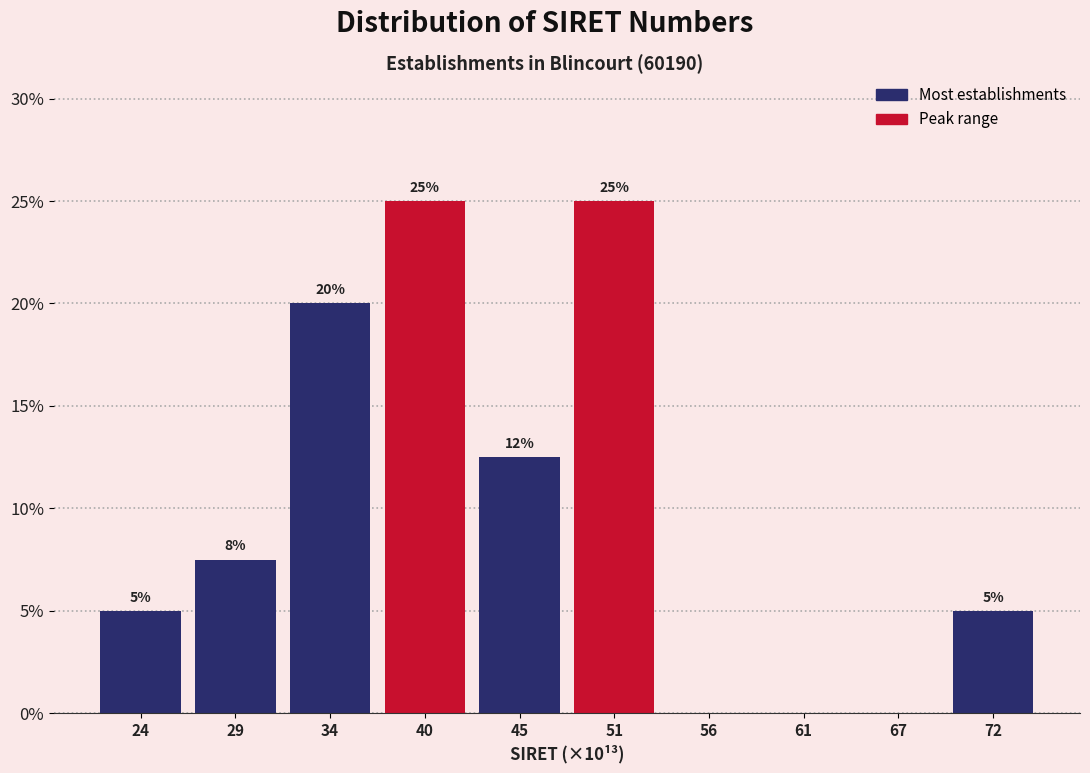

How many values are between 0 and 20?

8